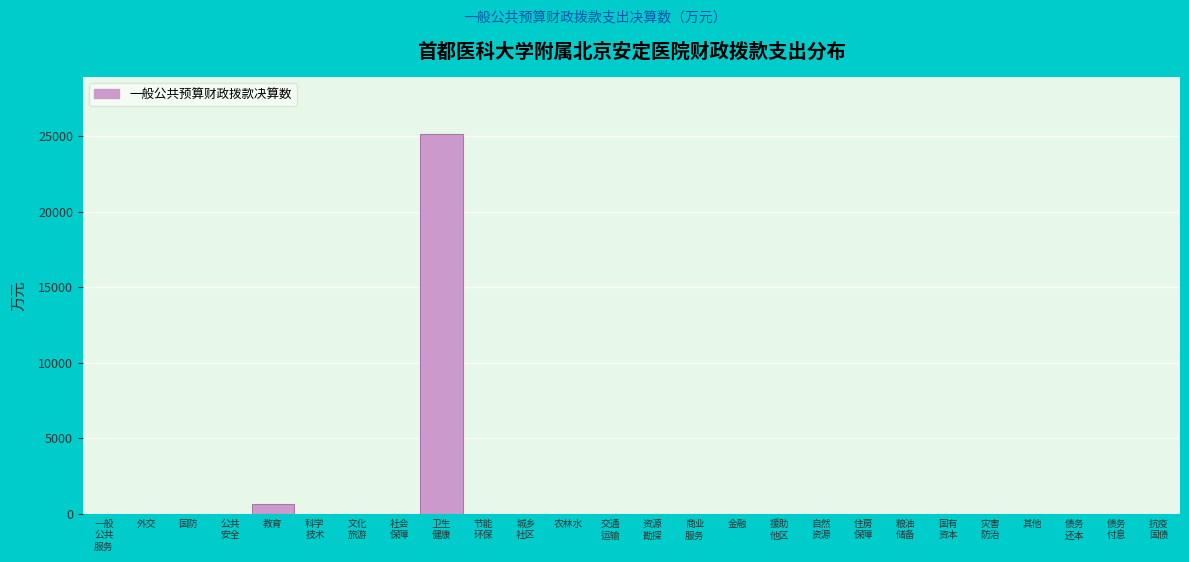

True or false: the data shows -13868.7 at 其他.

False